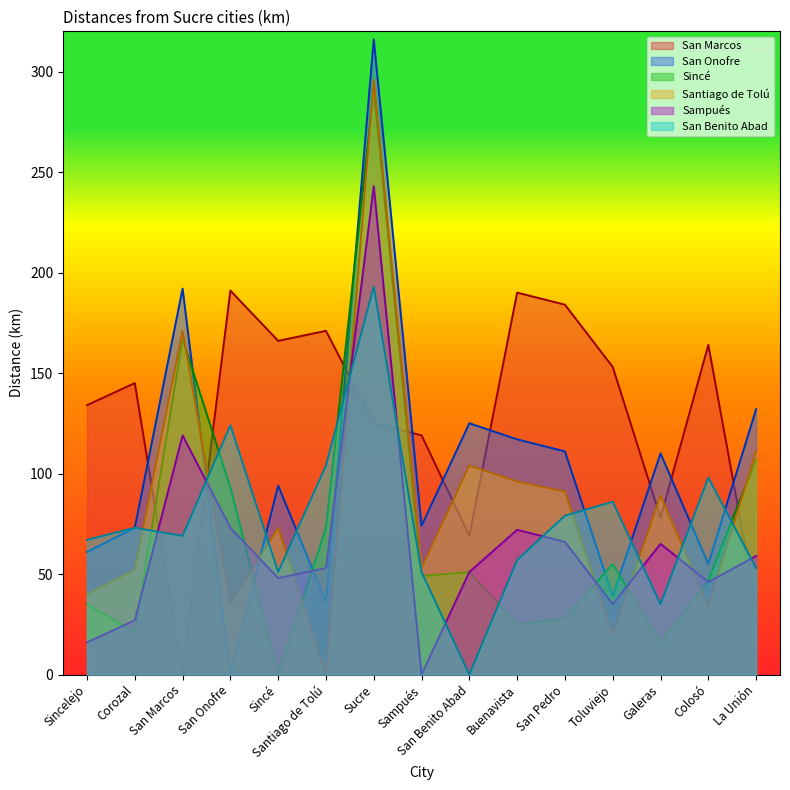

At which category does San Benito Abad reach its first local peak?

Corozal